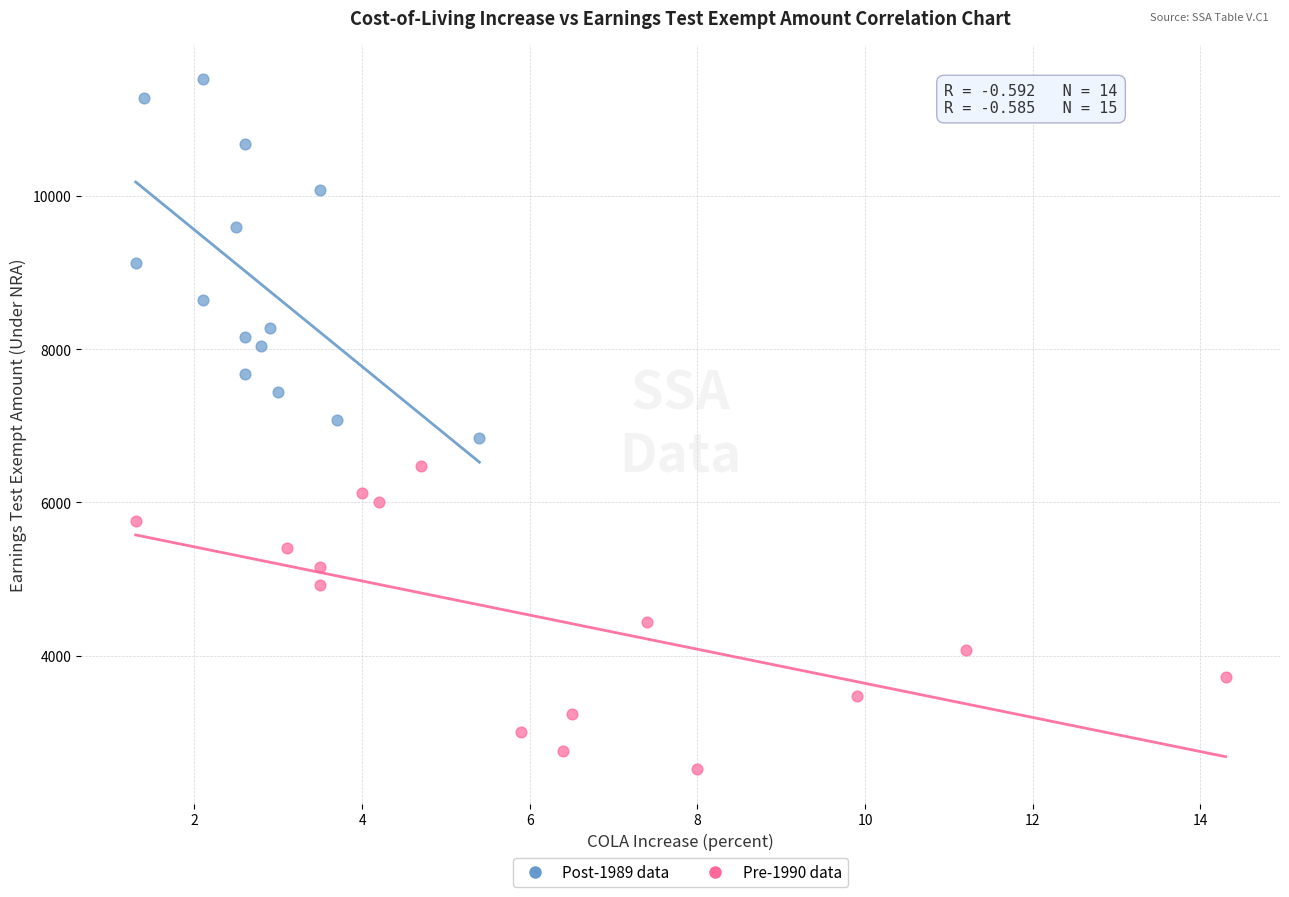

Which series reaches the minimum Y coordinate?

Pre-1990 data